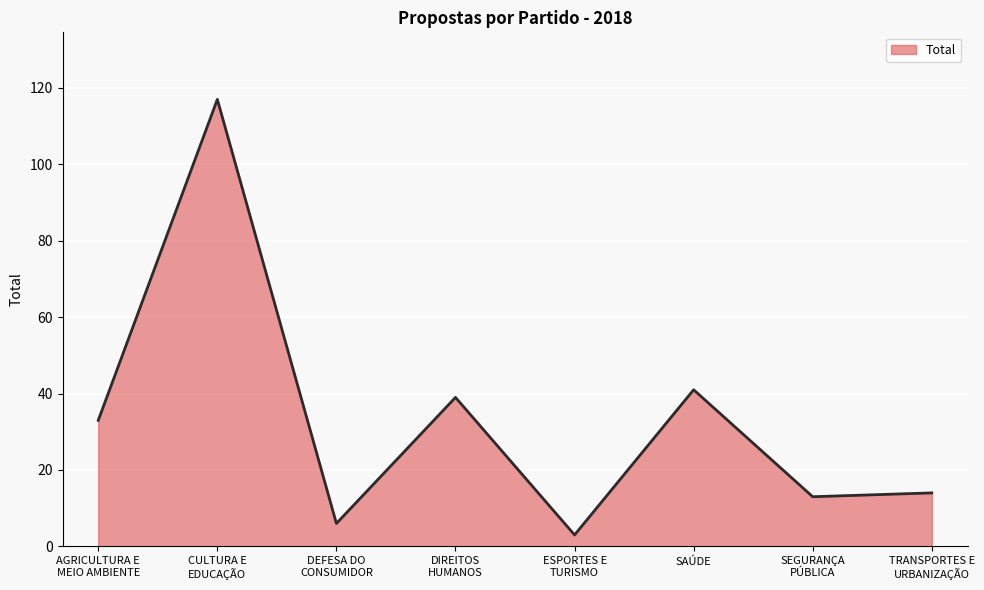

What position from the left is DEFESA DO
CONSUMIDOR?

3